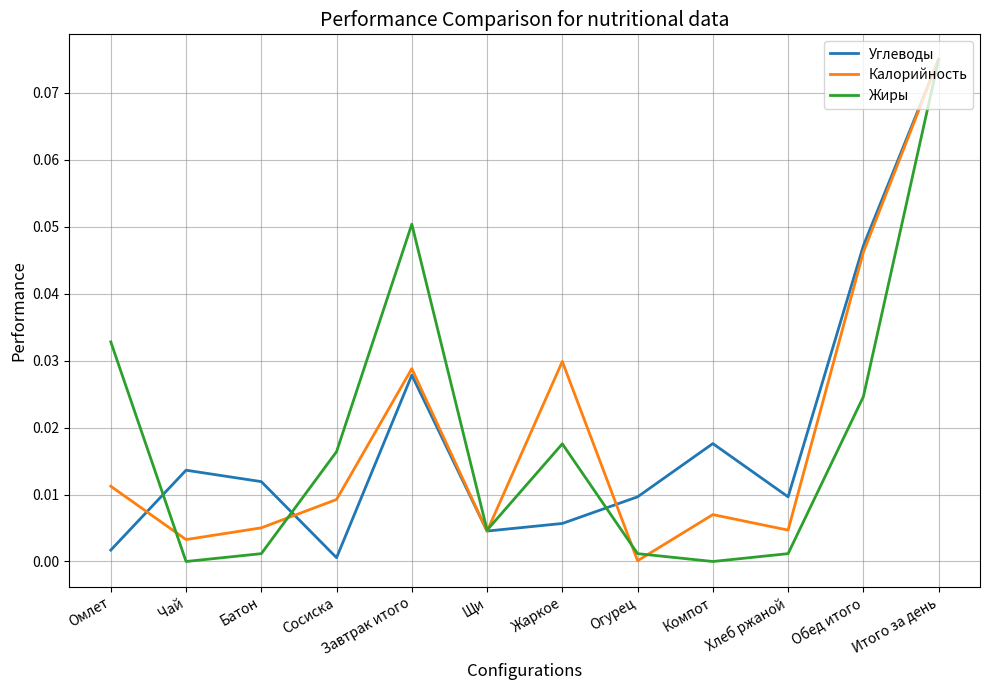

The value of Углеводы at Обед итого is 0.1. True or false?

False